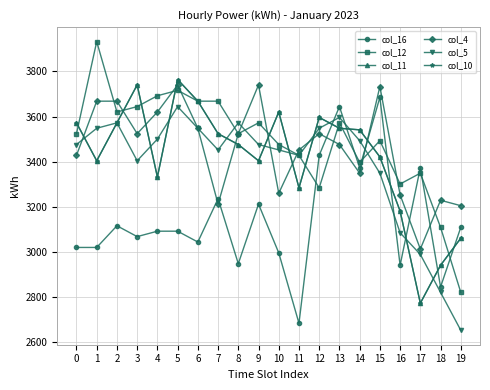

At which category does the chart reach its peak across all series?

1